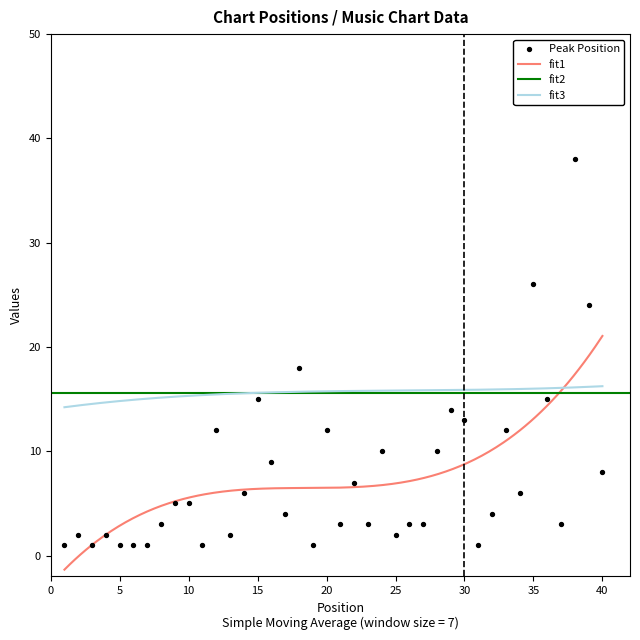

Approximately how many times larger is the value at 11 compared to 3?

1.0